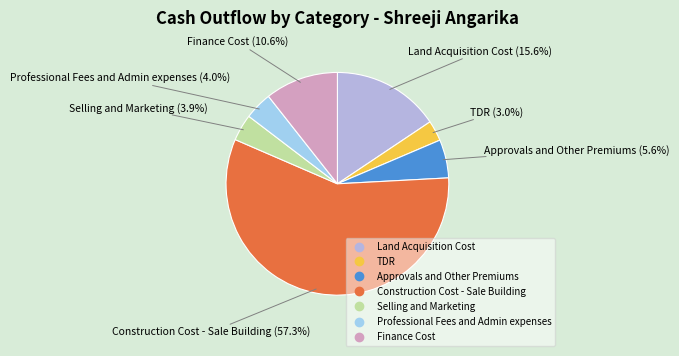

Which category has the smallest portion of the pie?

TDR